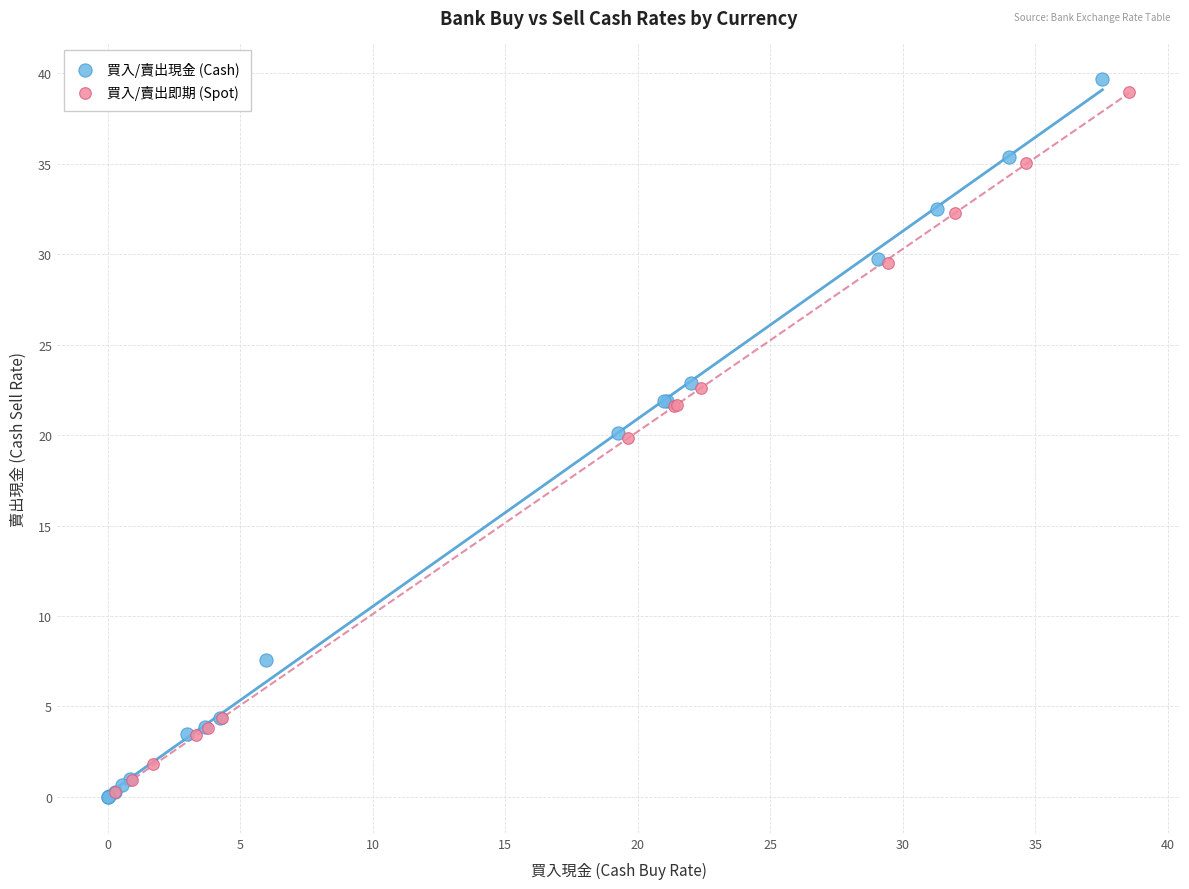

Which series contains the highest Y value?

買入/賣出現金 (Cash)